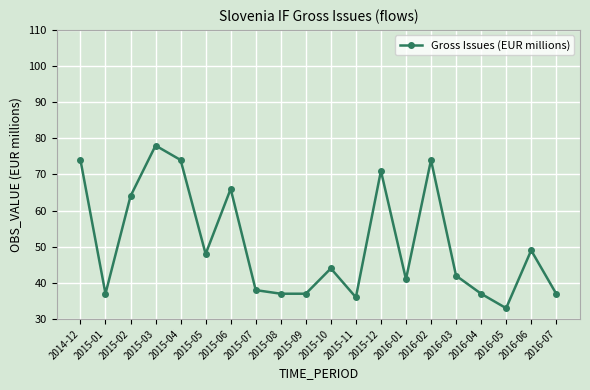

What is the label of the 13th point from the right?

2015-07